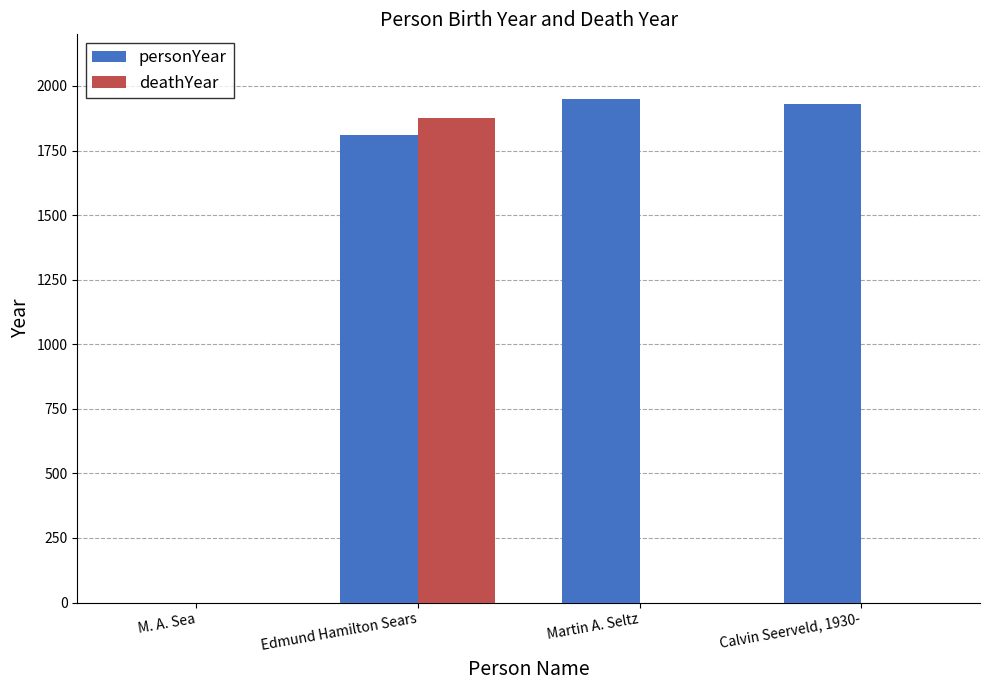

Which series has the largest total across all categories?

personYear